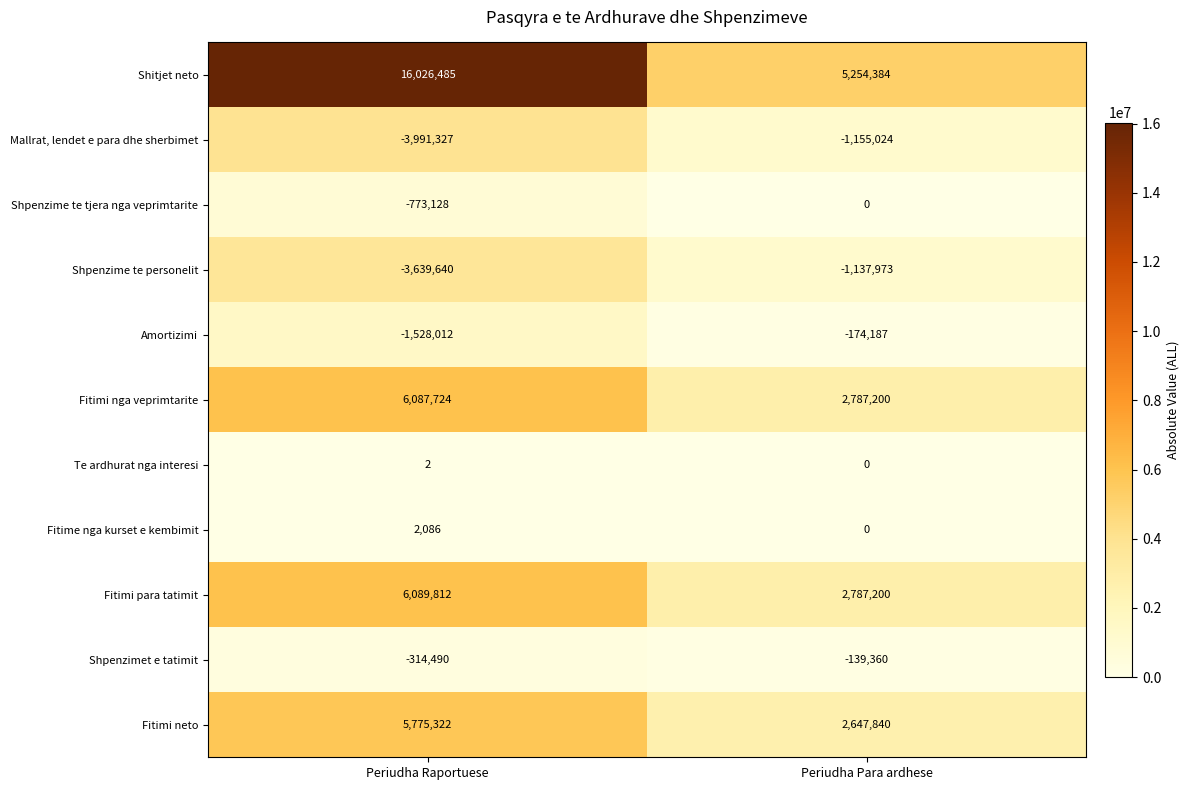

How many distinct data groups are displayed?

11